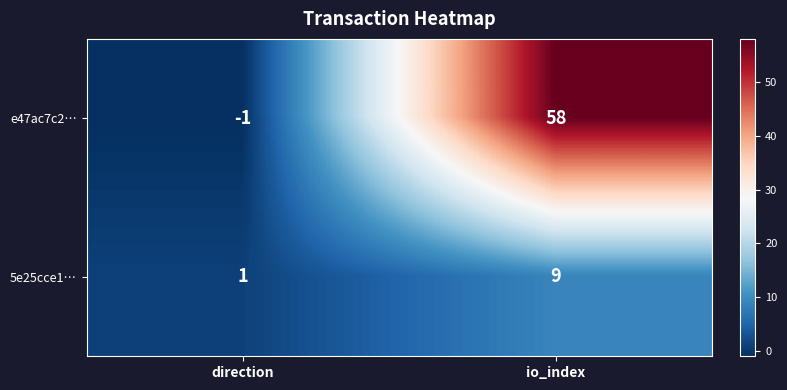

At how many categories does at least one series exceed 55?

1